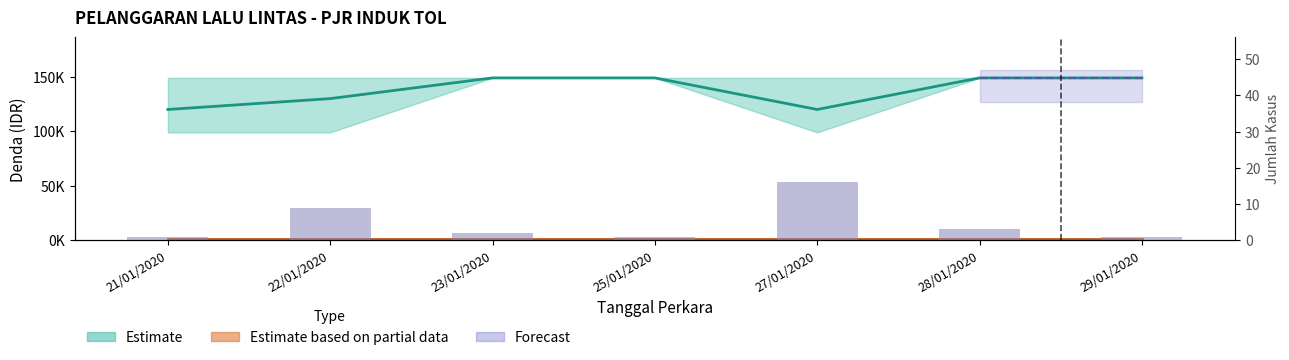

Reading left to right, list all the values displayed in this chart.

1	9	2	1	16	3	1